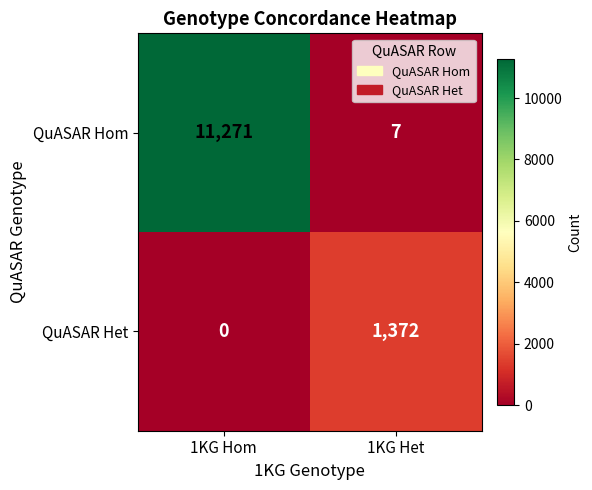

Is it true that QuASAR Hom equals 11 at 1KG Het?

False